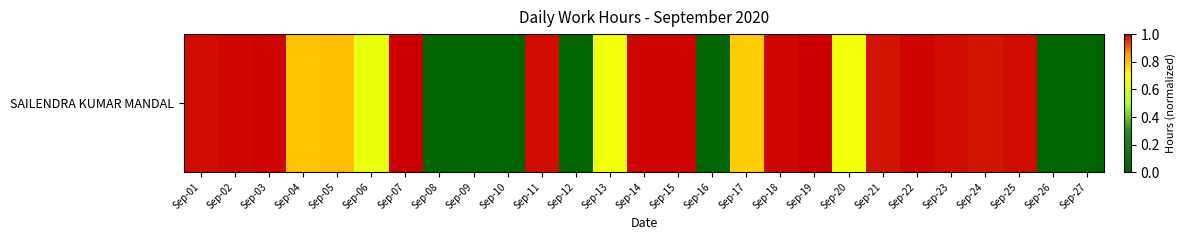

List the labels in order of value, smallest first.

Sep-08, Sep-09, Sep-10, Sep-12, Sep-16, Sep-26, Sep-27, Sep-06, Sep-13, Sep-20, Sep-17, Sep-04, Sep-05, Sep-21, Sep-24, Sep-23, Sep-25, Sep-01, Sep-11, Sep-02, Sep-18, Sep-22, Sep-03, Sep-14, Sep-15, Sep-19, Sep-07